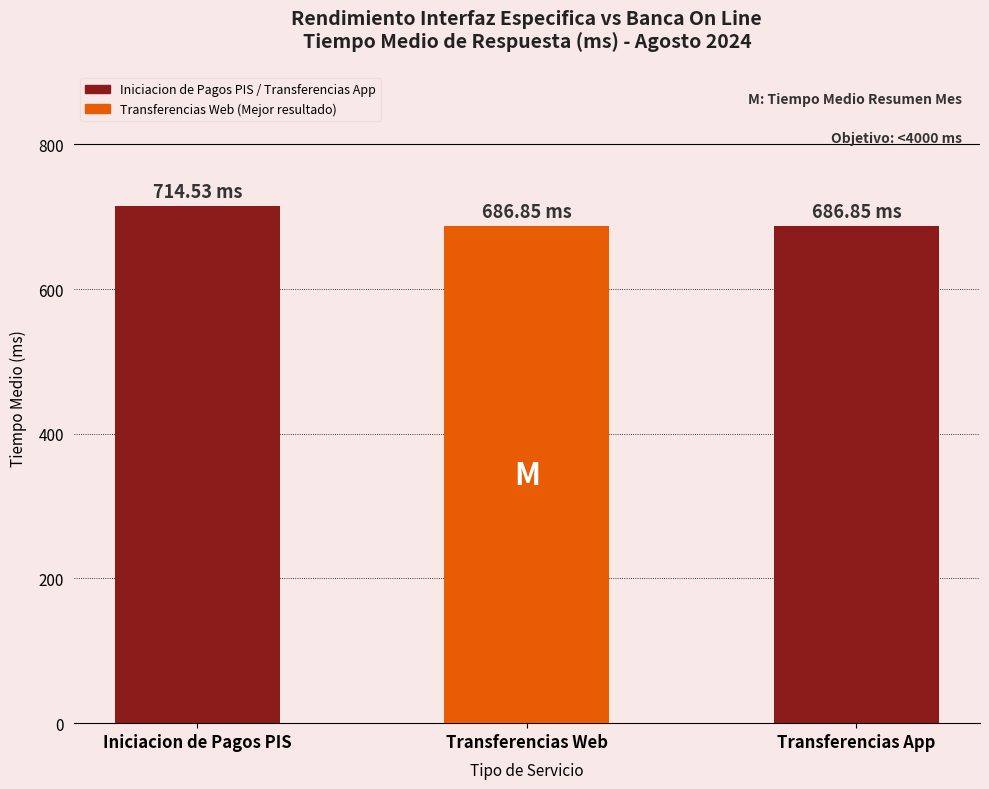

Rank the series at 2024-08-05 from highest to lowest value.

Iniciacion de Pagos PIS, Transferencias Web, Transferencias App